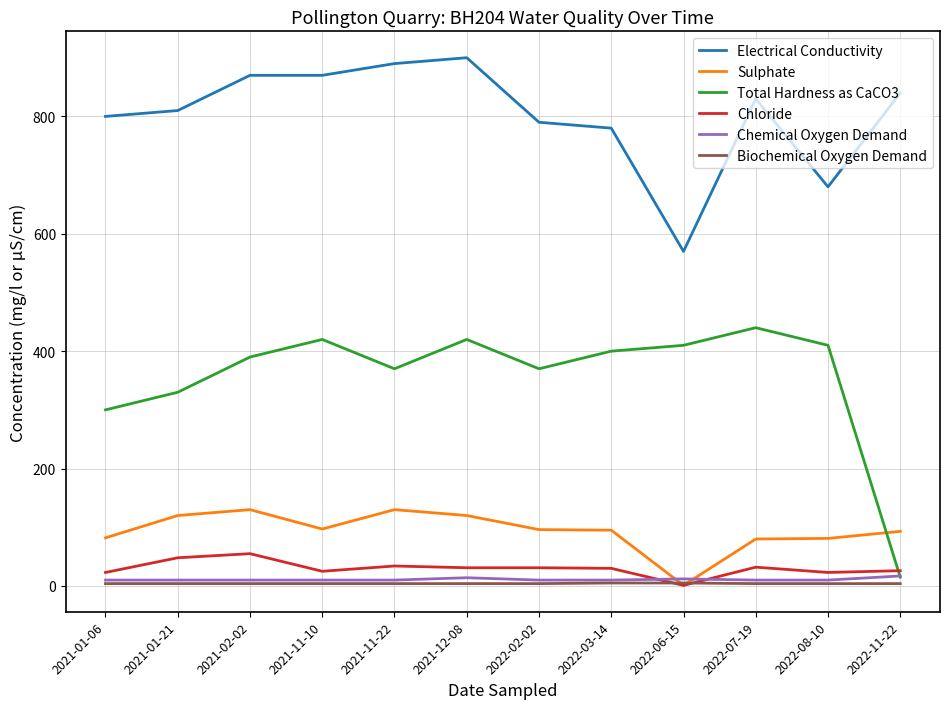

The value of Electrical Conductivity at 2022-11-22 is 329. True or false?

False